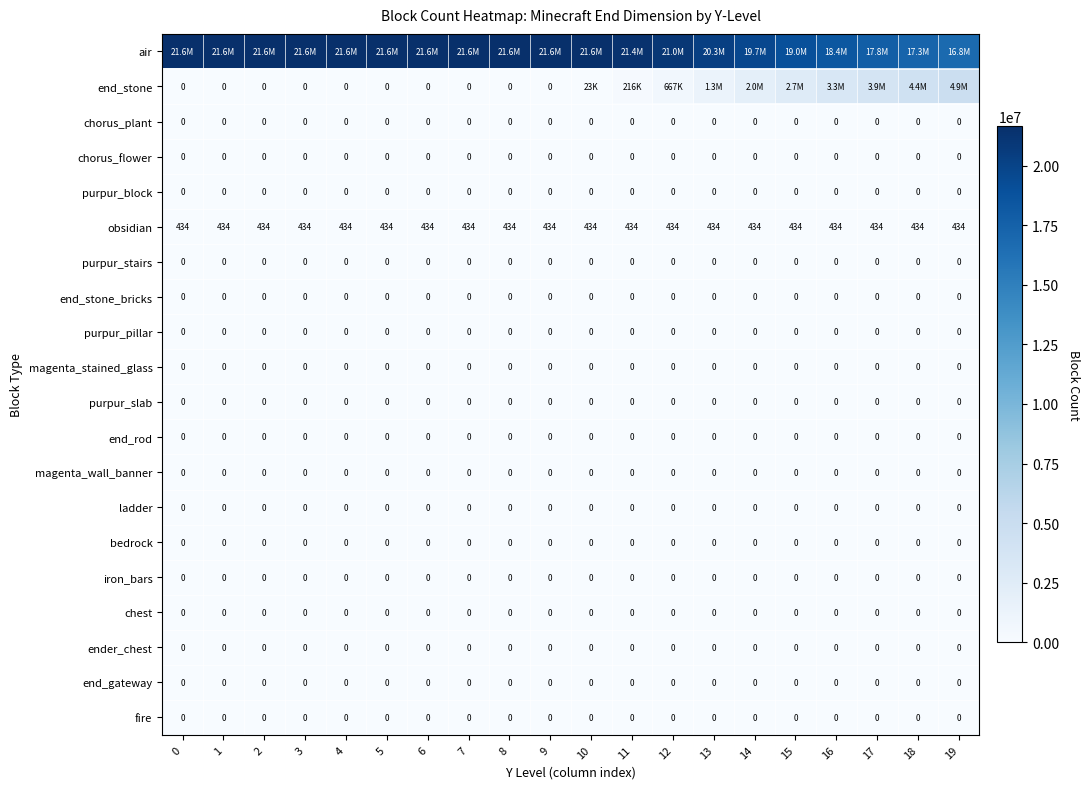

At which category is the sum across all series the highest?

16